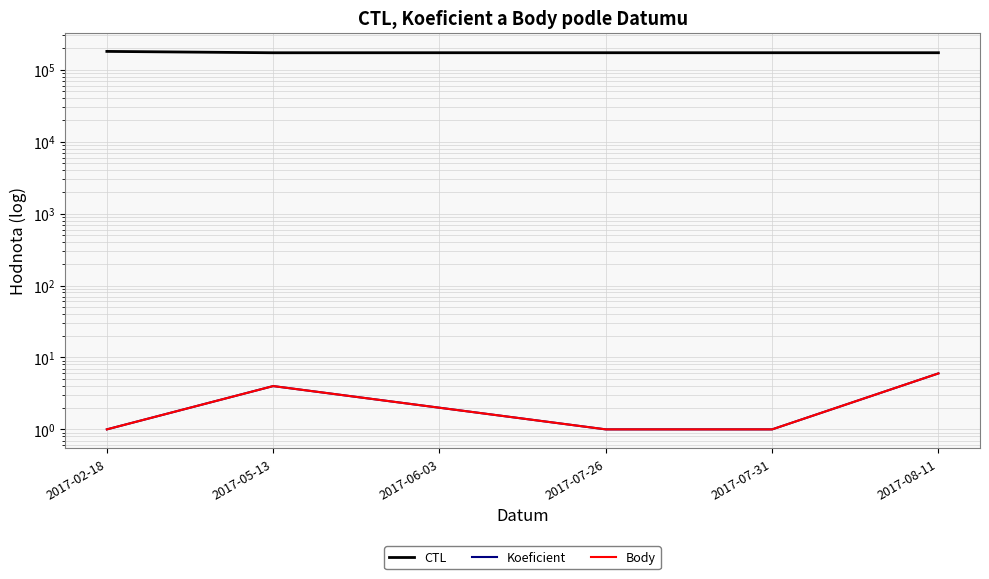

List the series in order of their peak value, lowest first.

Koeficient, Body, CTL